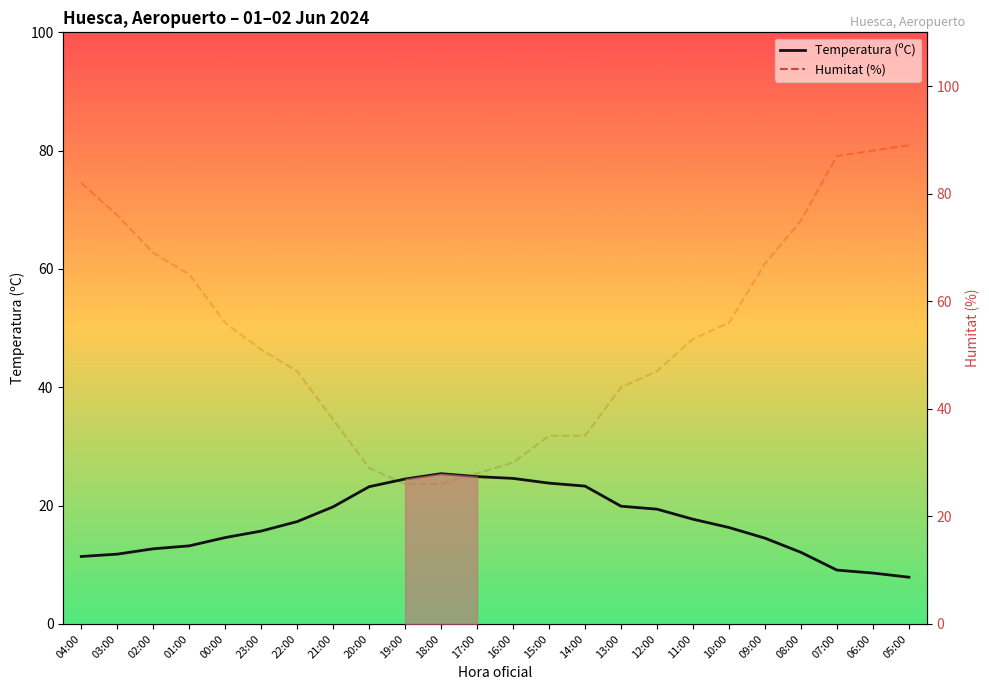

Is this an area chart (filled region under the line)?

No